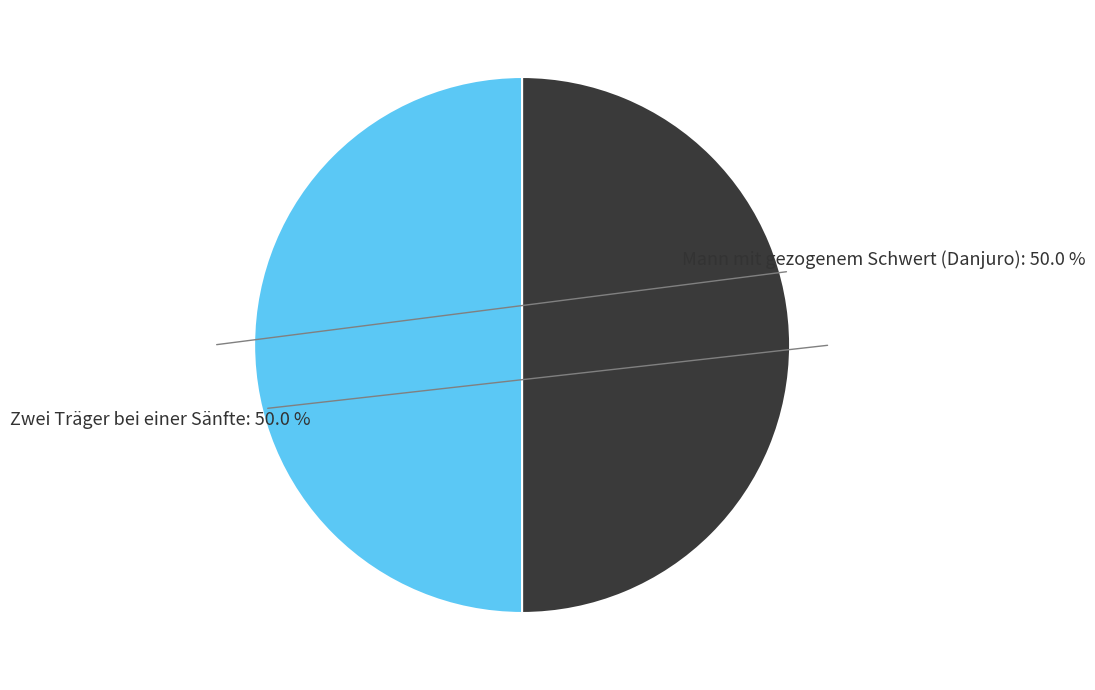

To the nearest percent, what percentage of the pie is Mann mit gezogenem Schwert (Danjuro)?

50%